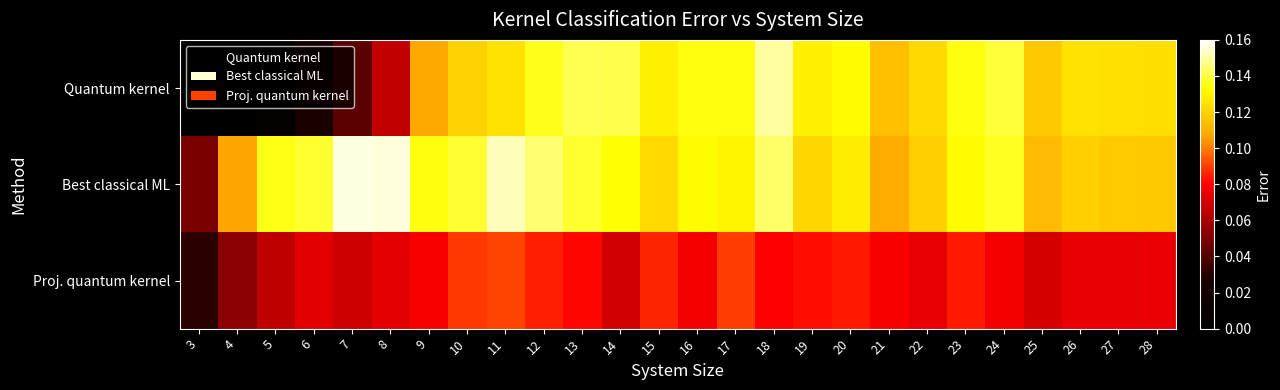

At which category is the sum across all series the highest?

18